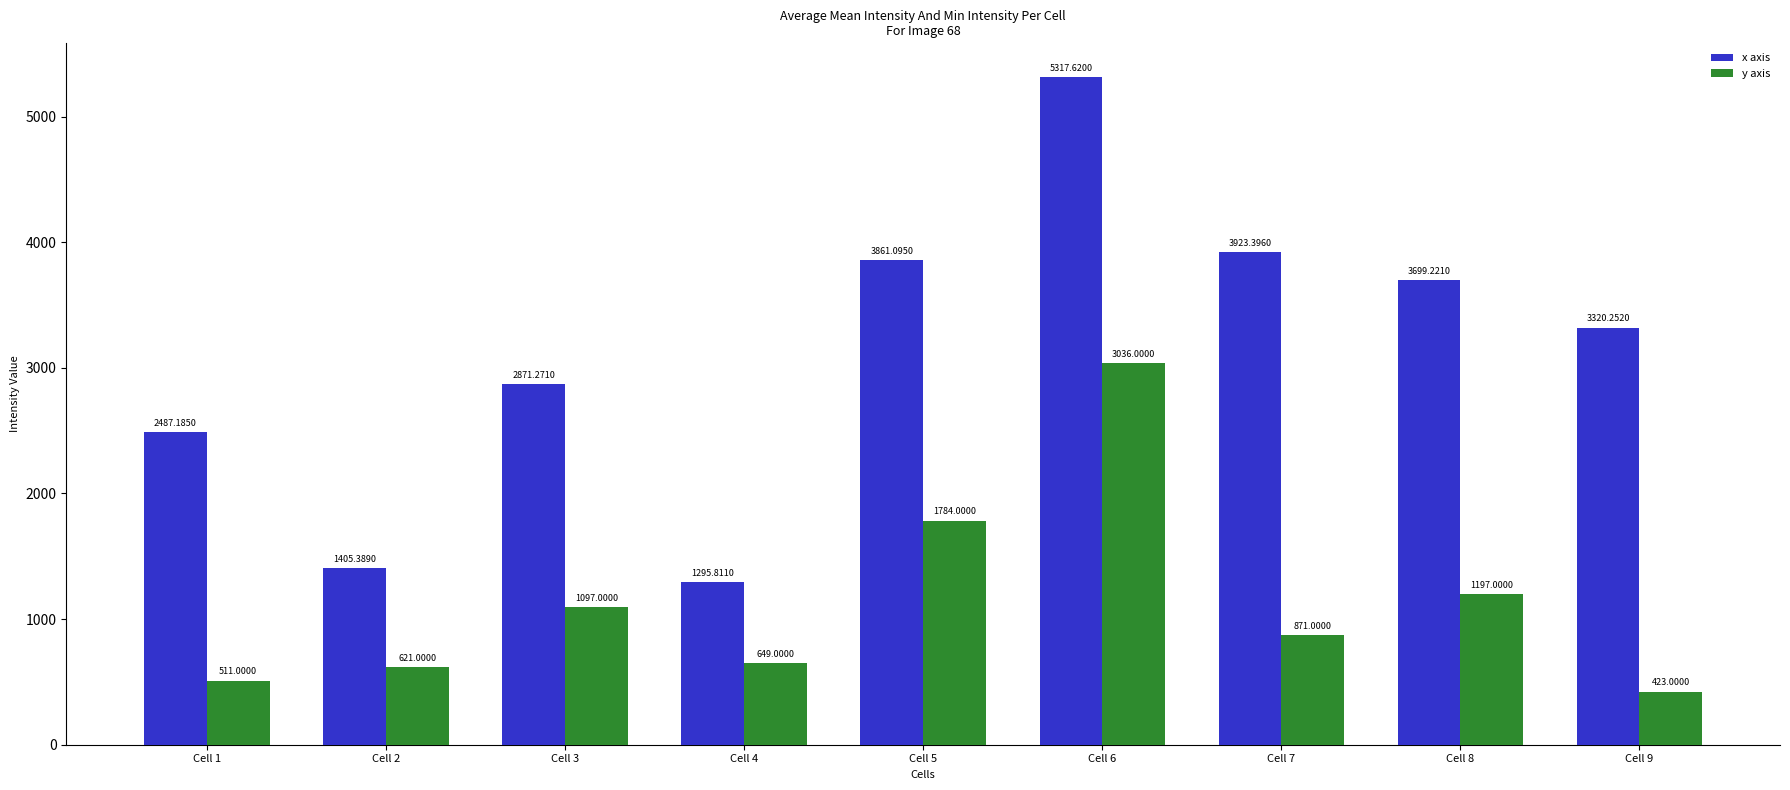

List the labels in order of y axis value, largest first.

Cell 6, Cell 5, Cell 8, Cell 3, Cell 7, Cell 4, Cell 2, Cell 1, Cell 9